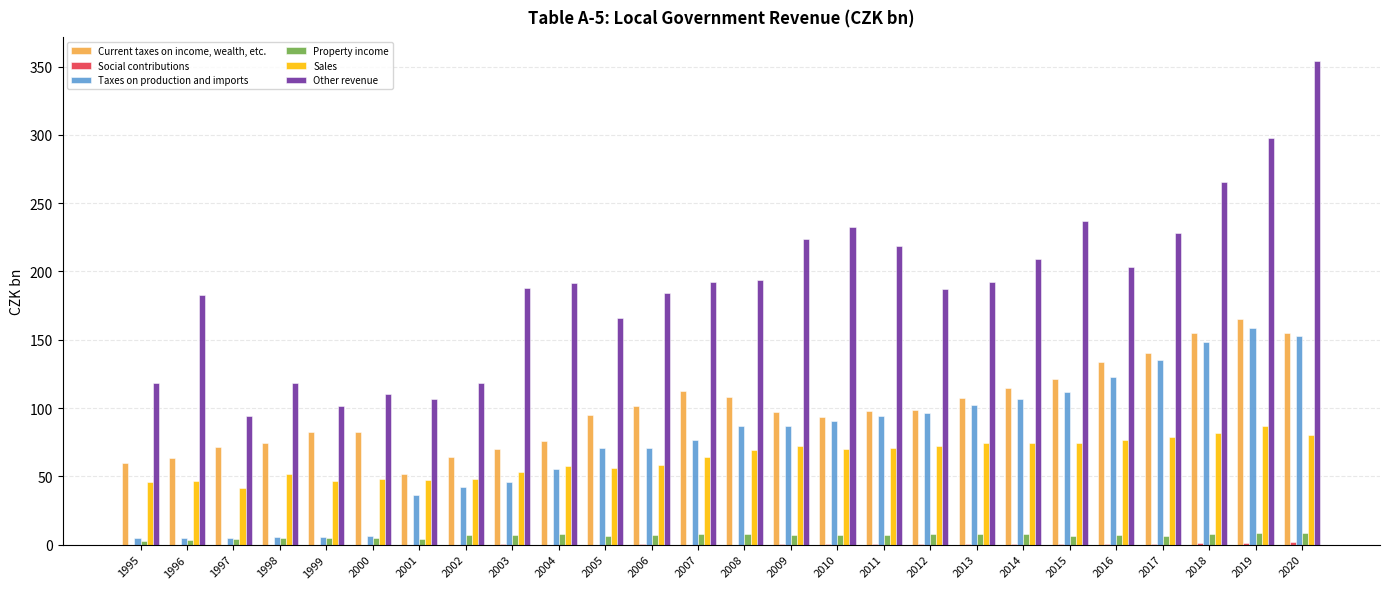

What is the greatest value displayed?

354.0